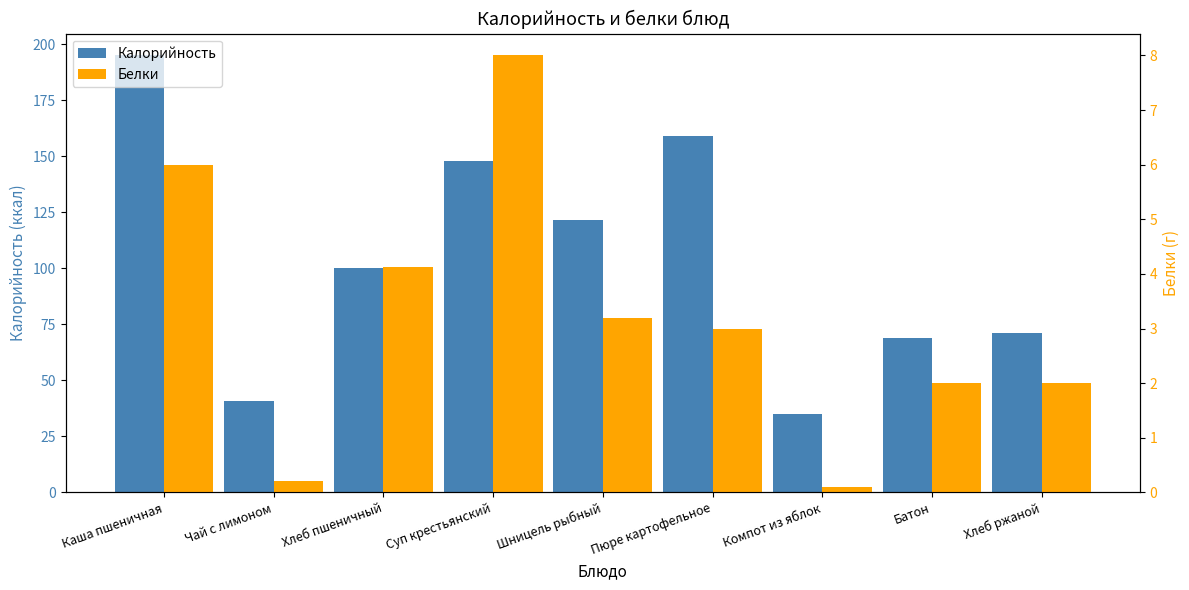

What position from the right is Пюре картофельное?

4